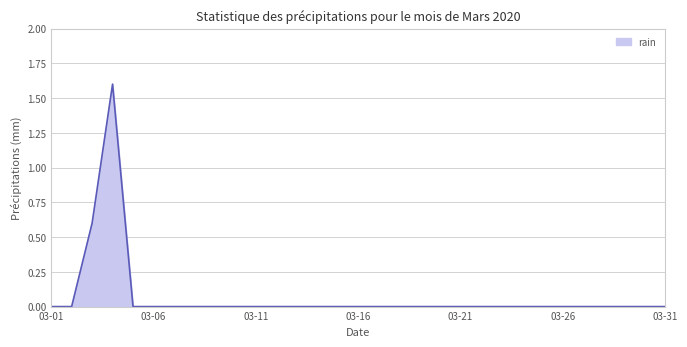

What is the maximum value shown in the chart?

1.6